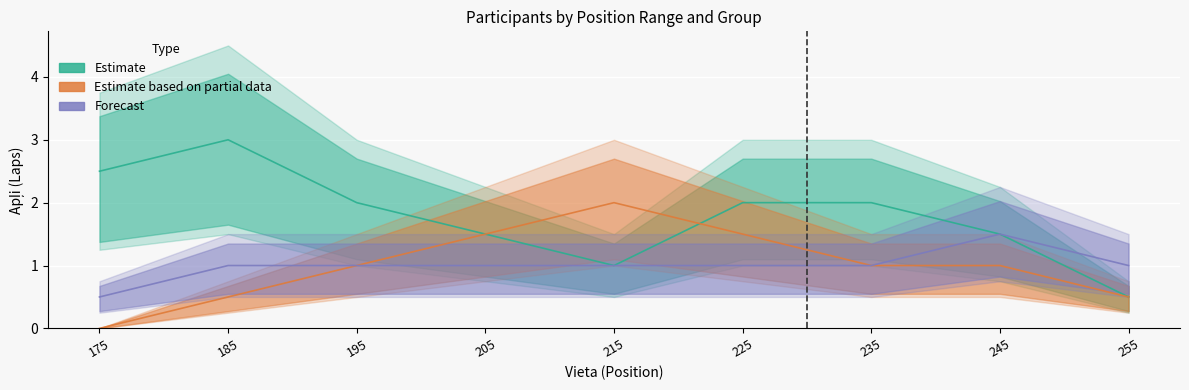

Reading left to right, extract all data points from this chart.

Estimate (VB1): 2.5	3.0	2.0	1.5	1.0	2.0	2.0	1.5	0.5
Estimate (VB2): 0.0	0.5	1.0	1.5	2.0	1.5	1.0	1.0	0.5
Forecast (VB3): 0.5	1.0	1.0	1.0	1.0	1.0	1.0	1.5	1.0